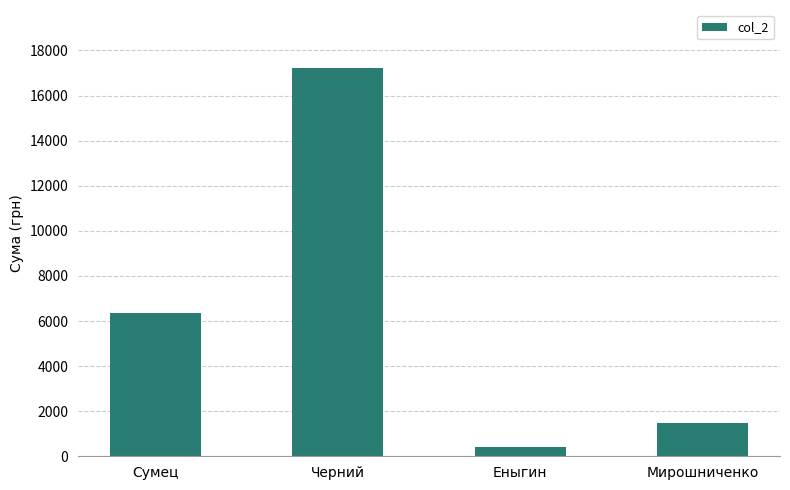

Reading right to left, what are all the values shown in this chart?

Мирошниченко=1476	Еныгин=429	Черний=17213	Сумец=6353